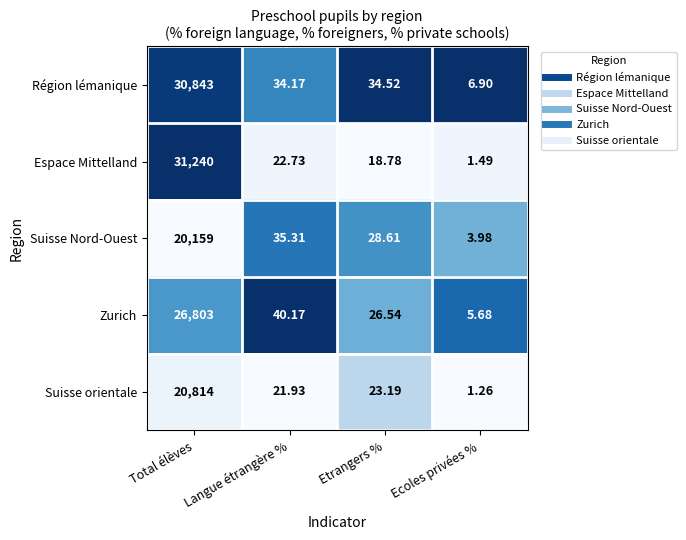

Where does the Suisse Nord-Ouest series first go above 35?

Total élèves